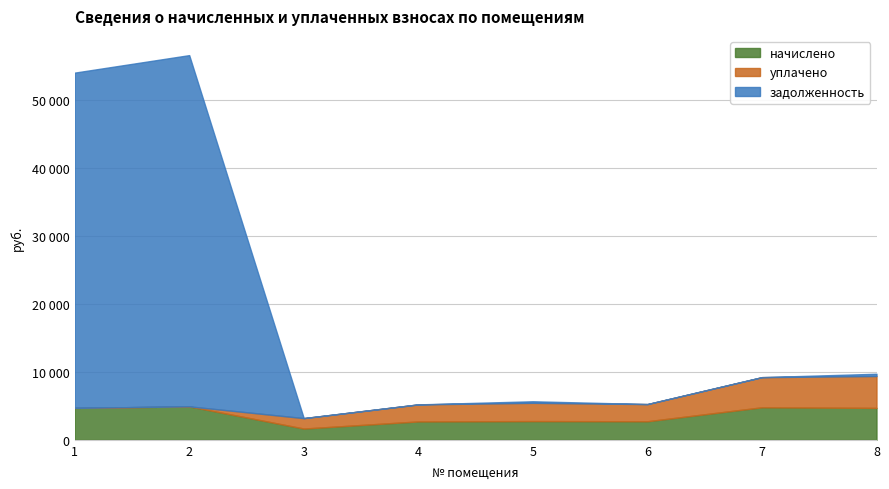

Is it true that задолженность equals 362.6 at 5?

False